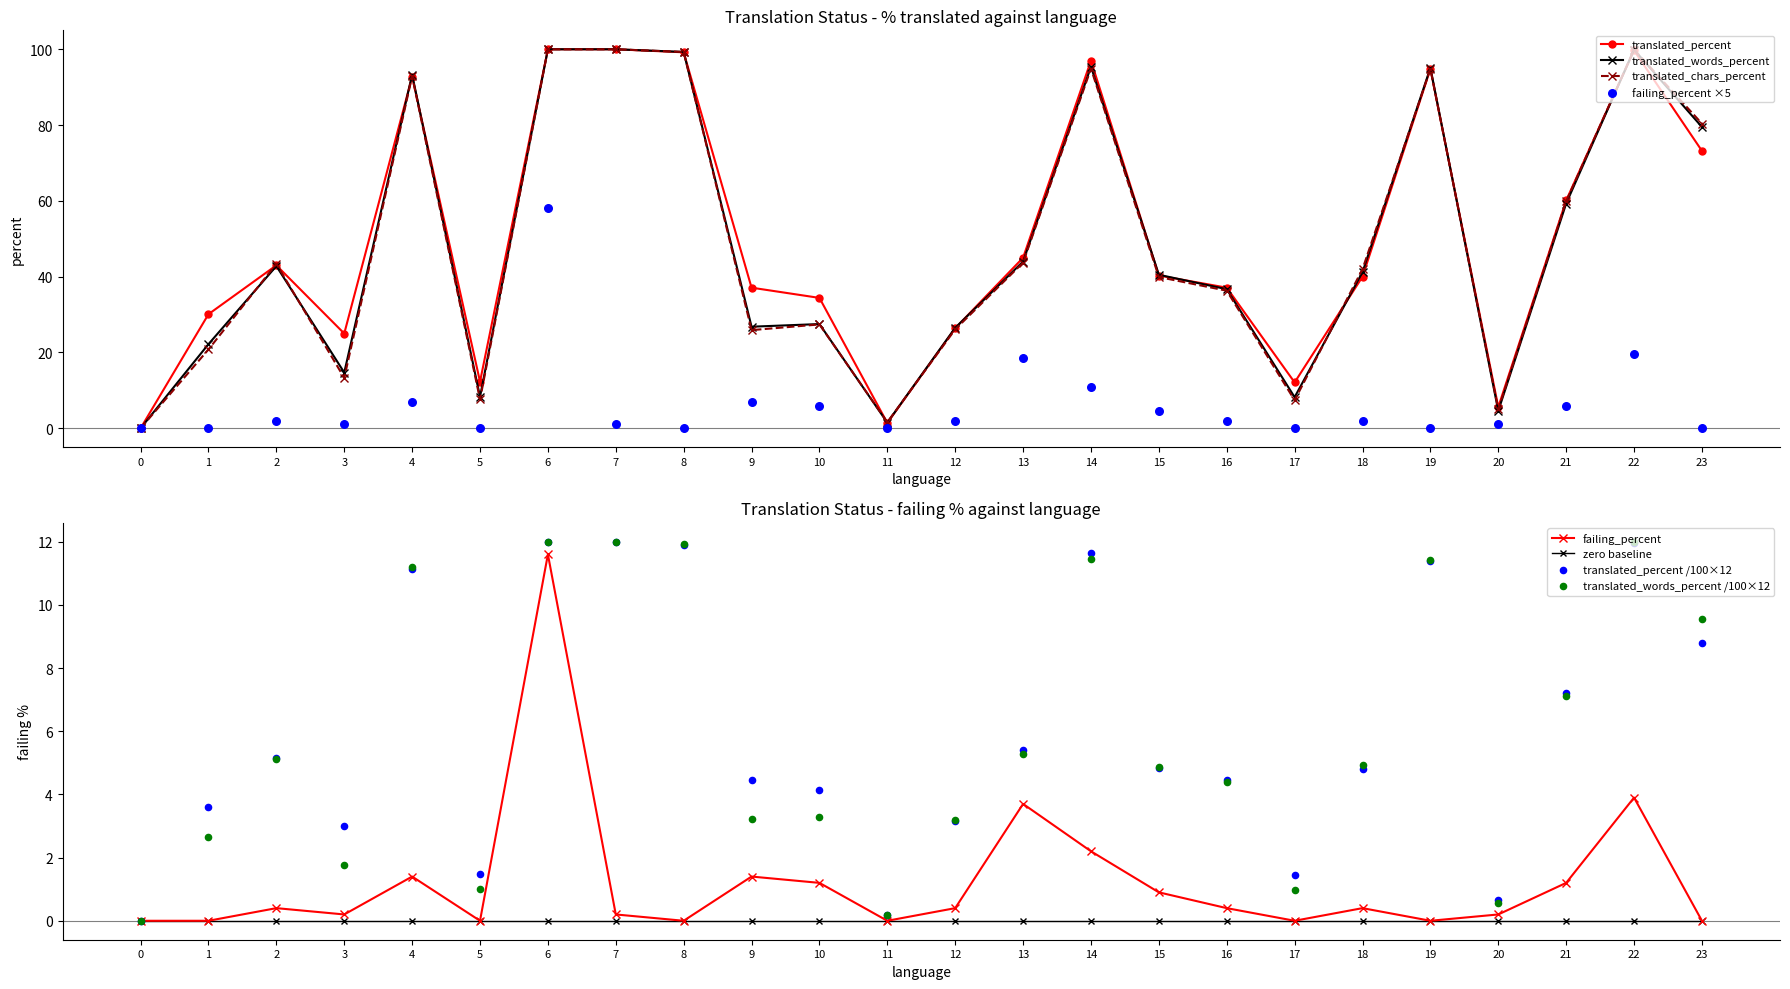

What are all the series names shown in the legend?

translated_percent, translated_words_percent, translated_chars_percent, failing_percent